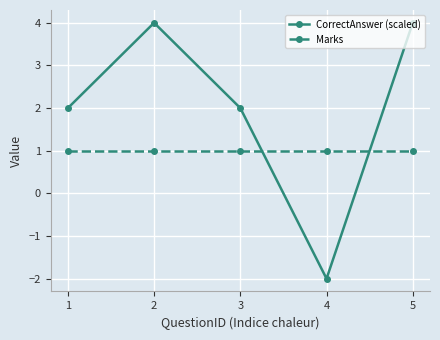

Which series has the widest spread of values?

CorrectAnswer (scaled)